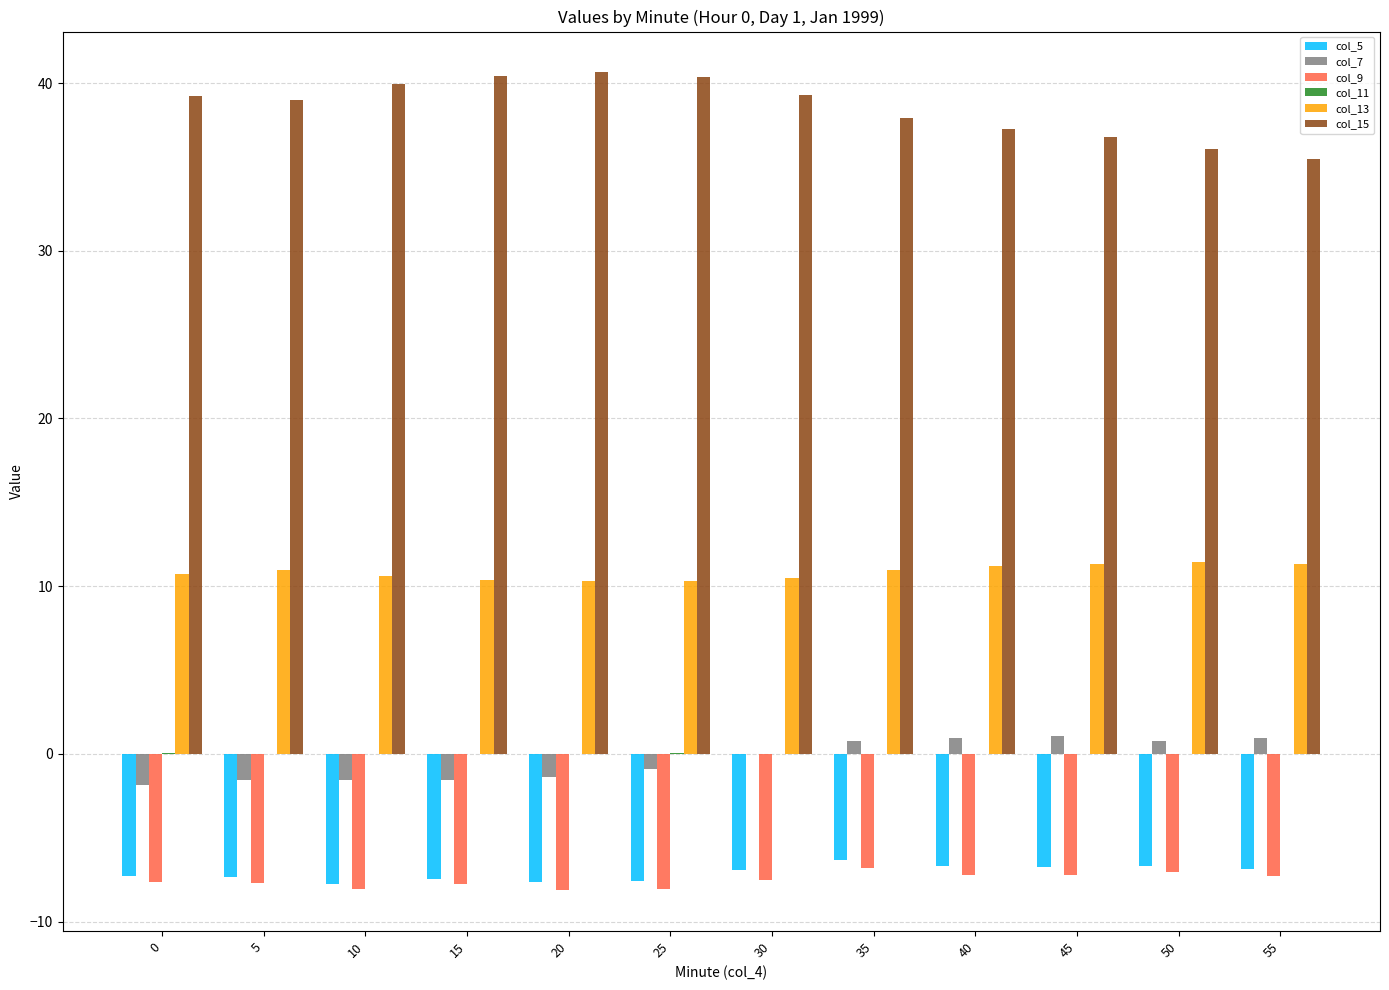

What value does the col_13 series have at 20?

10.3